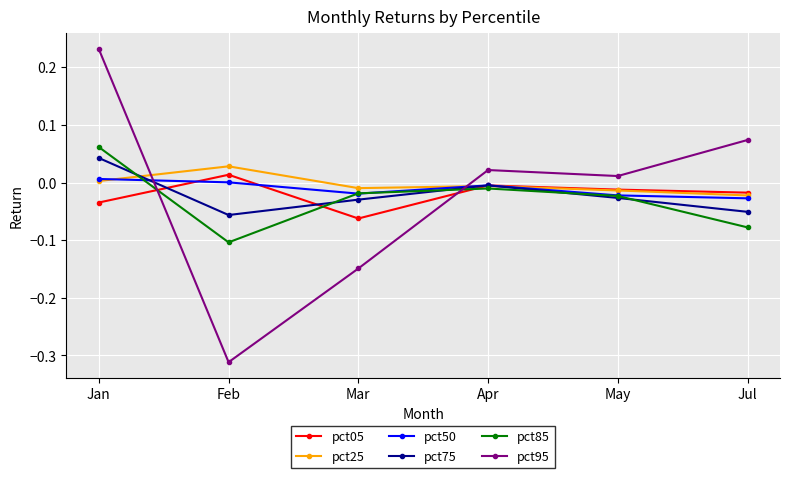

Is it true that pct85 equals -0.1 at Feb?

True